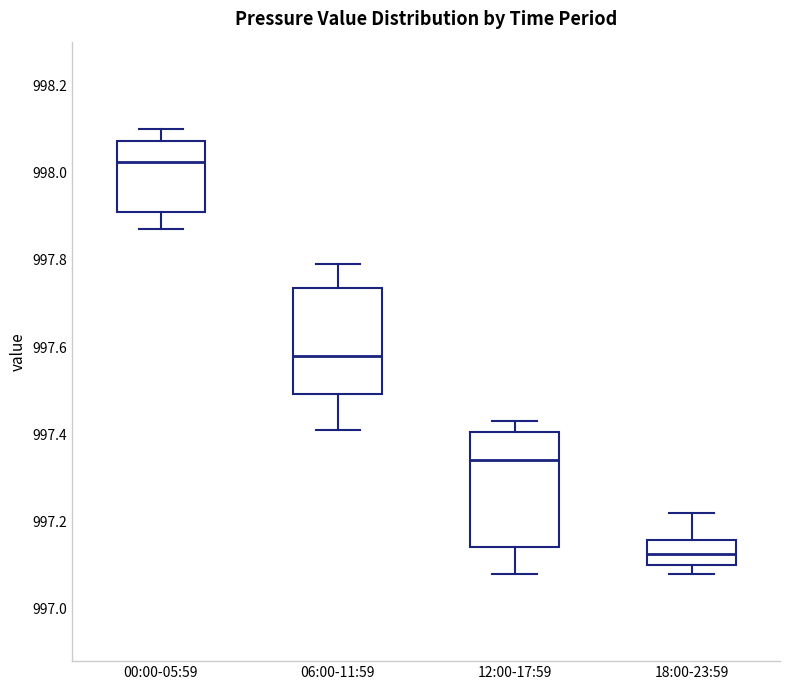

Which box has the lowest median line?

18:00-23:59